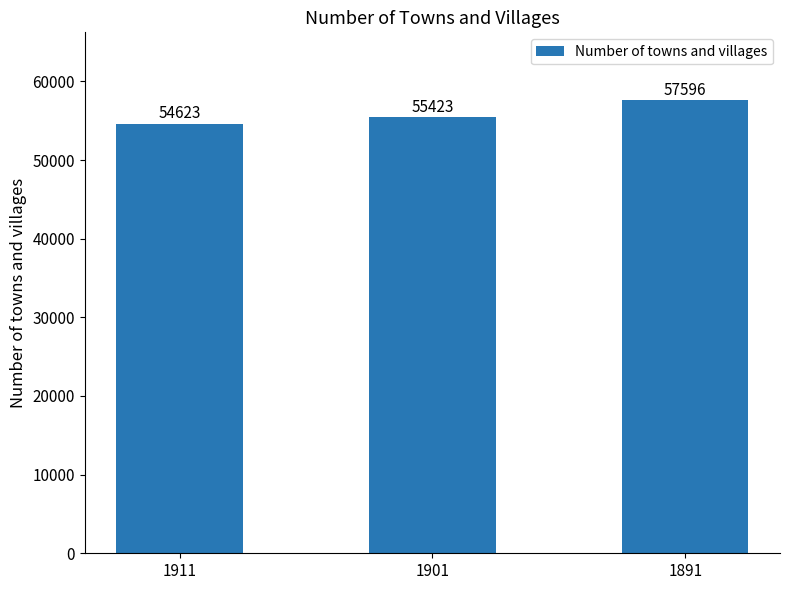

The value at 1891 is 12114. True or false?

False